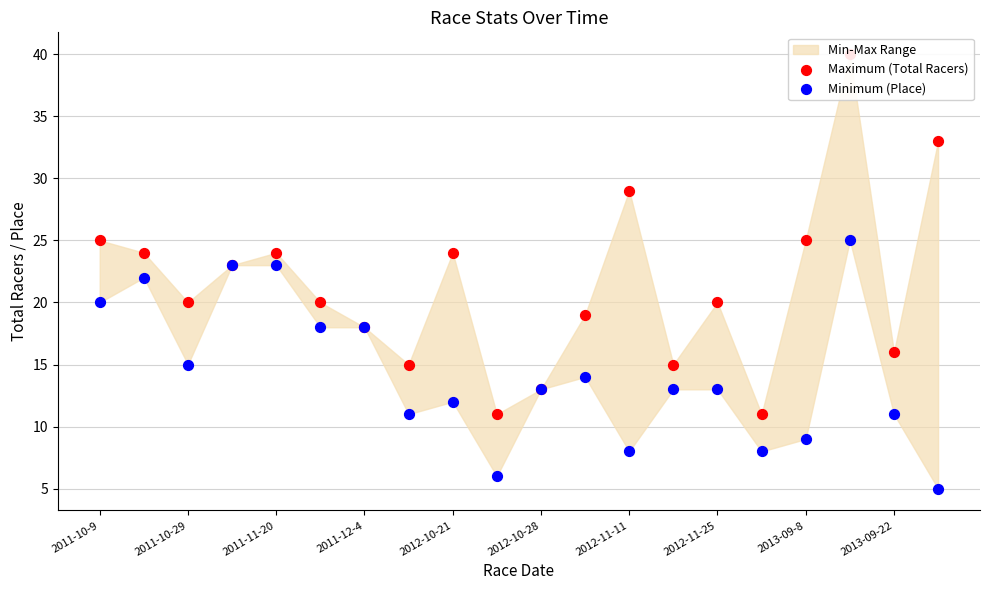

At how many categories does at least one series exceed 19?

12